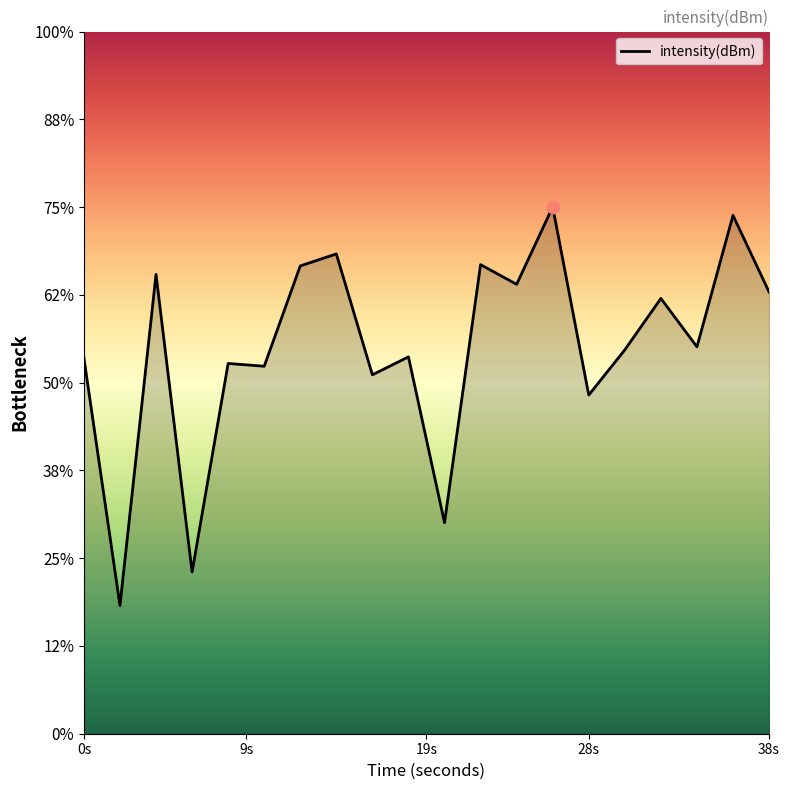

Between 12 and 20, which is larger?

12